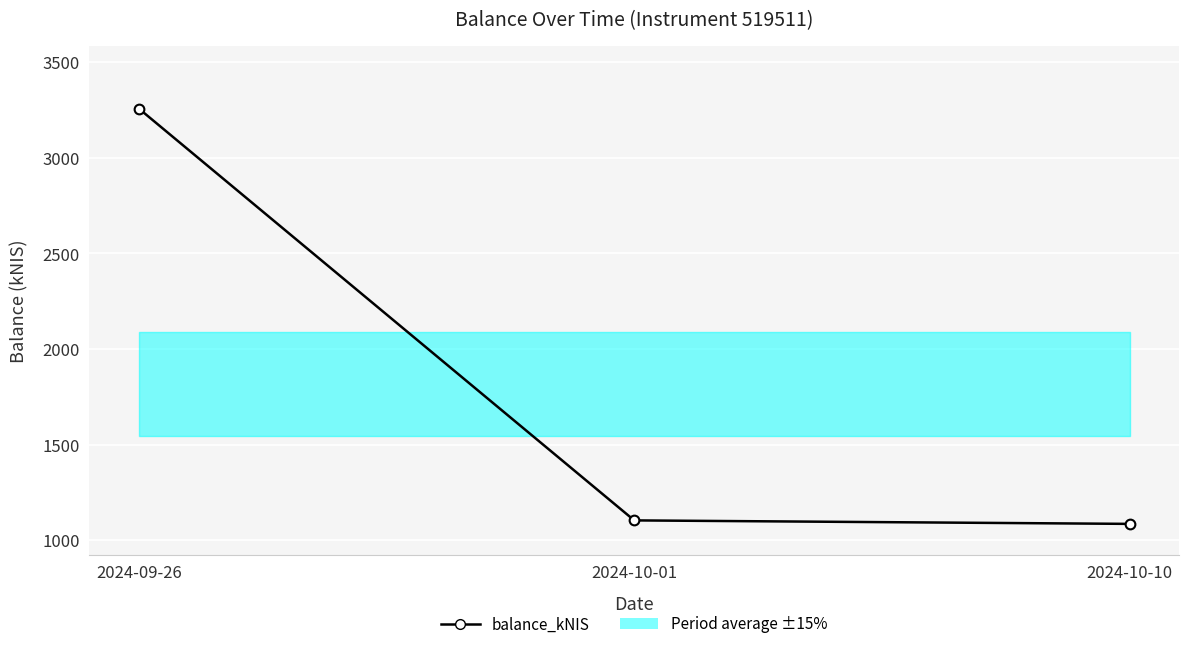

Which has a higher value, 2024-10-01 or 2024-10-10?

2024-10-01